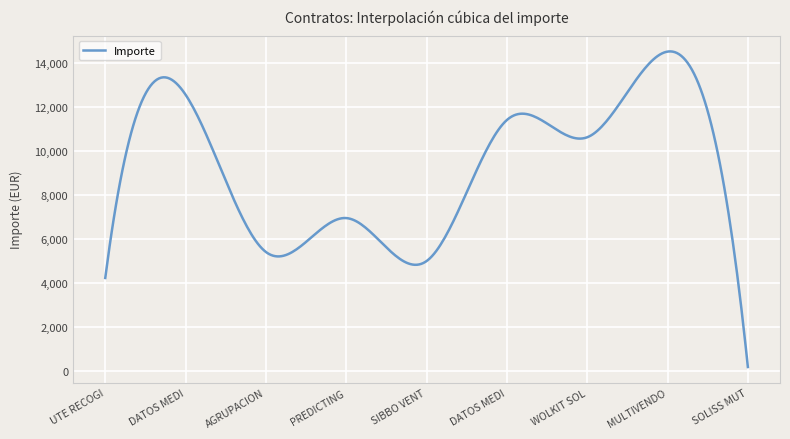

What is the maximum value shown in the chart?

14509.2